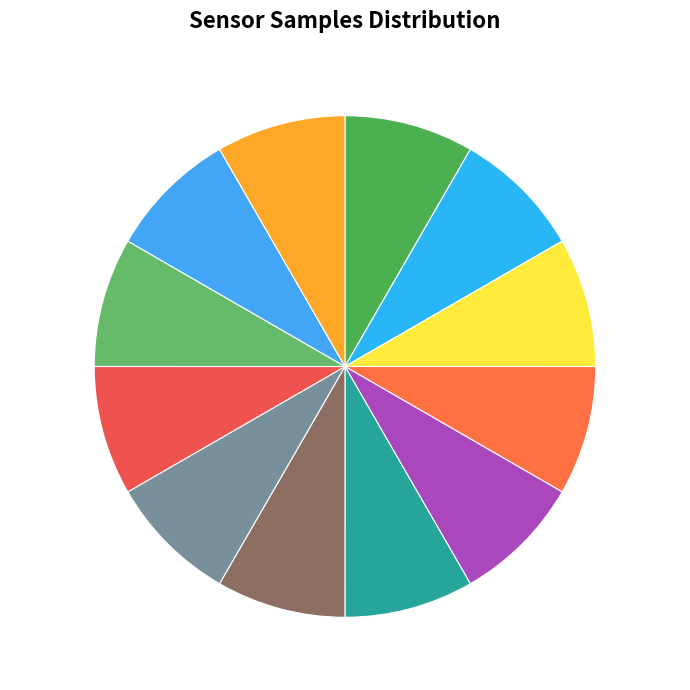

Approximately how many times larger is the value at 28-20390 8.33% compared to 28-20478 8.33%?

1.0